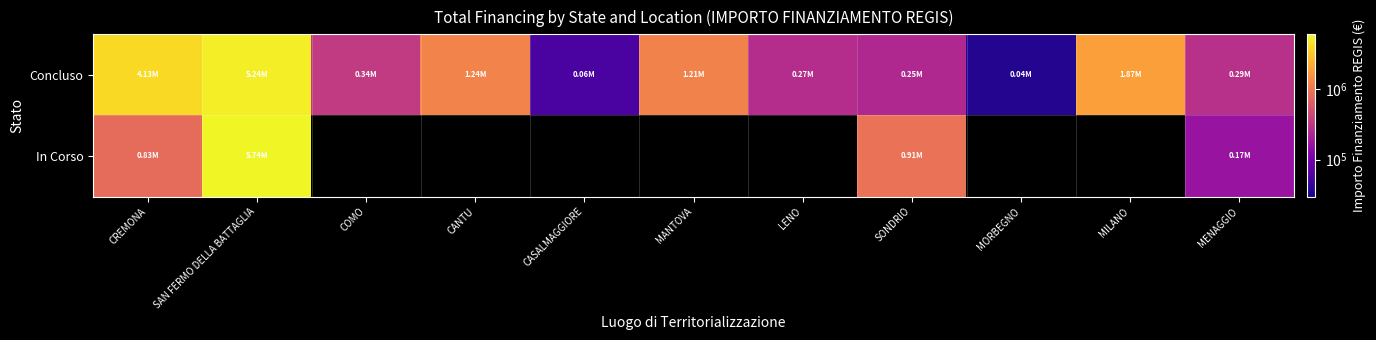

What is the minimum value for Concluso?

36600.0